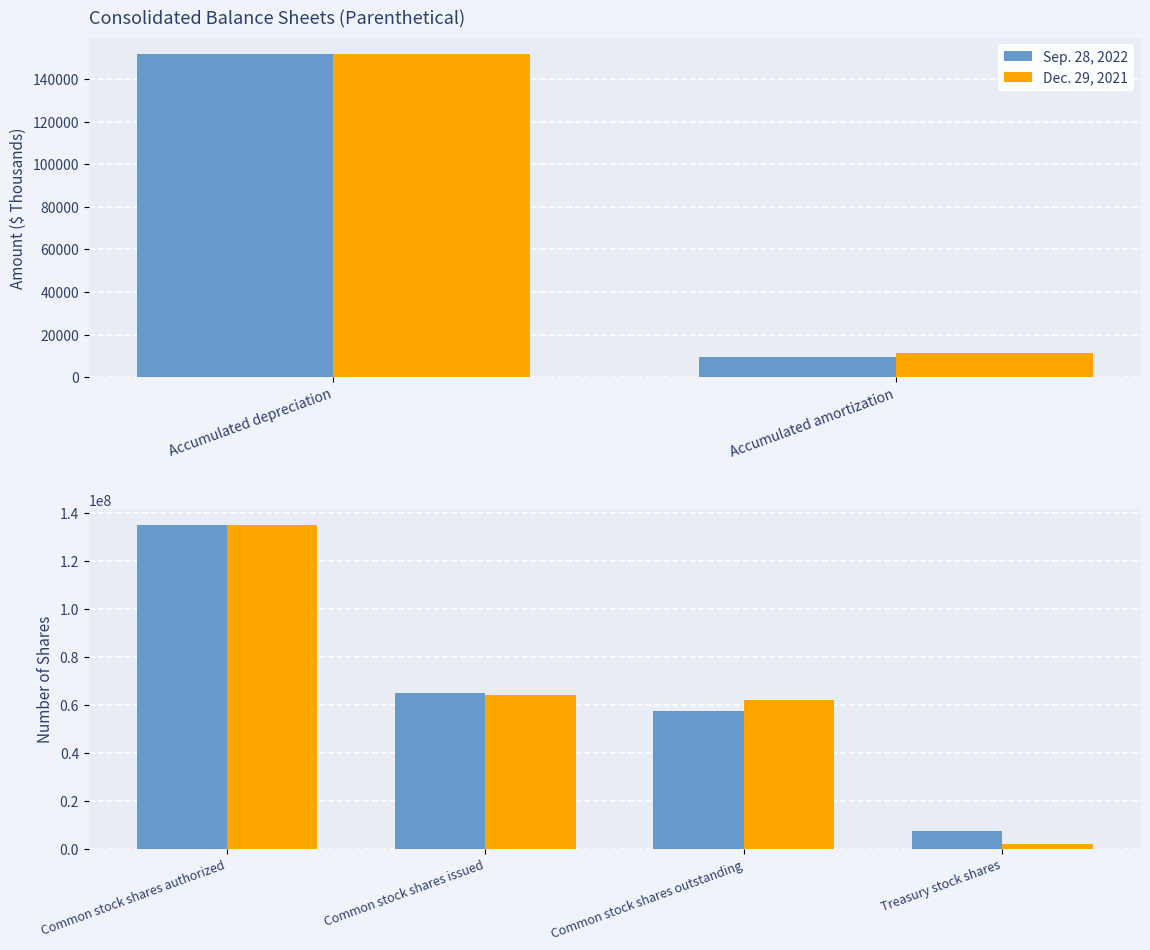

At which category is the sum across all series the highest?

Common stock shares authorized